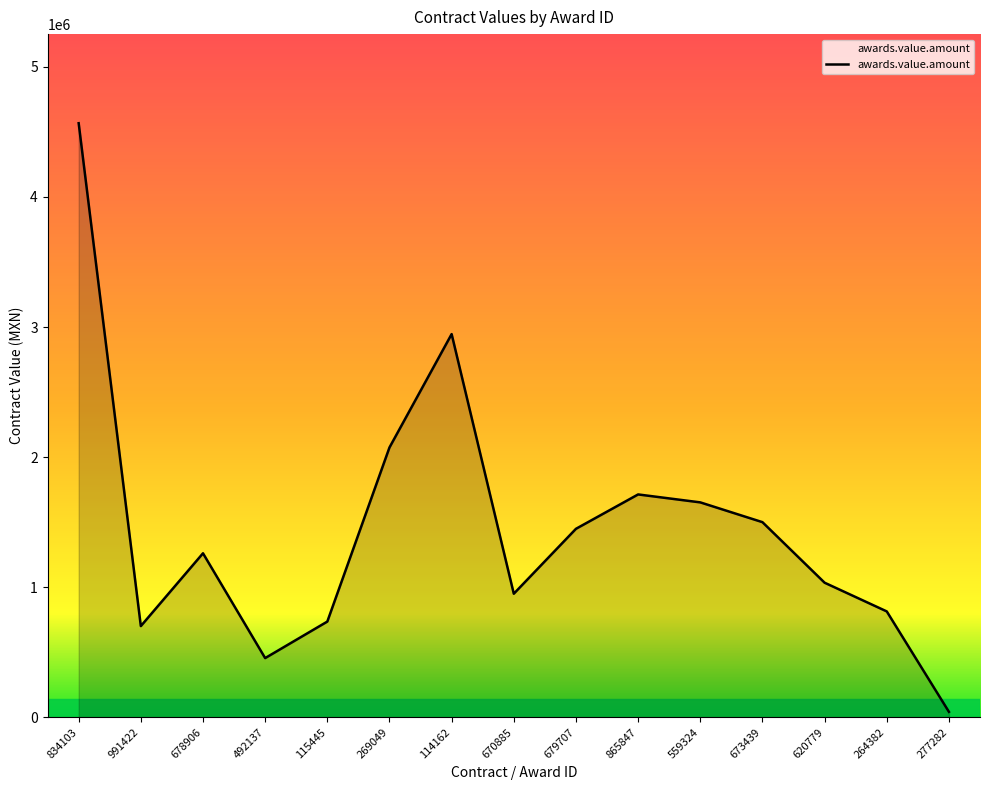

Is it true that the value at 115445 is 1179140.2?

False